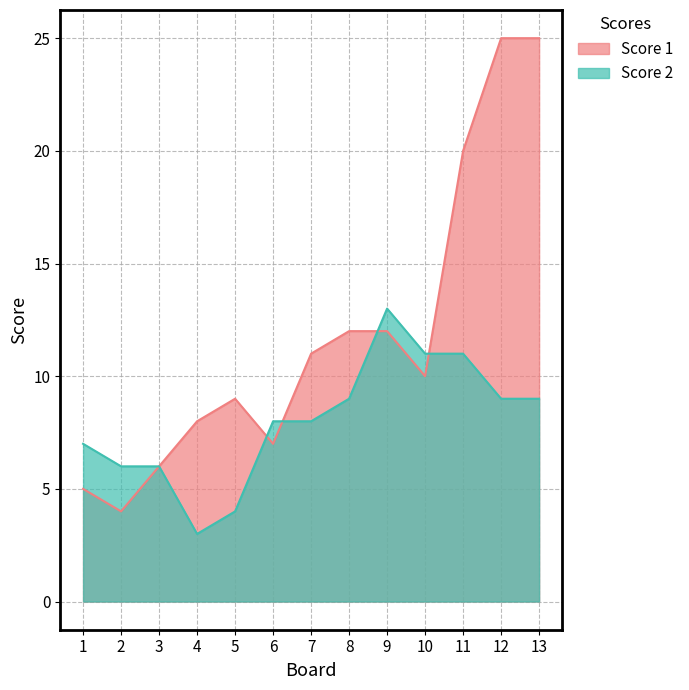

Rank the series by their average value, from highest to lowest.

Score 1, Score 2